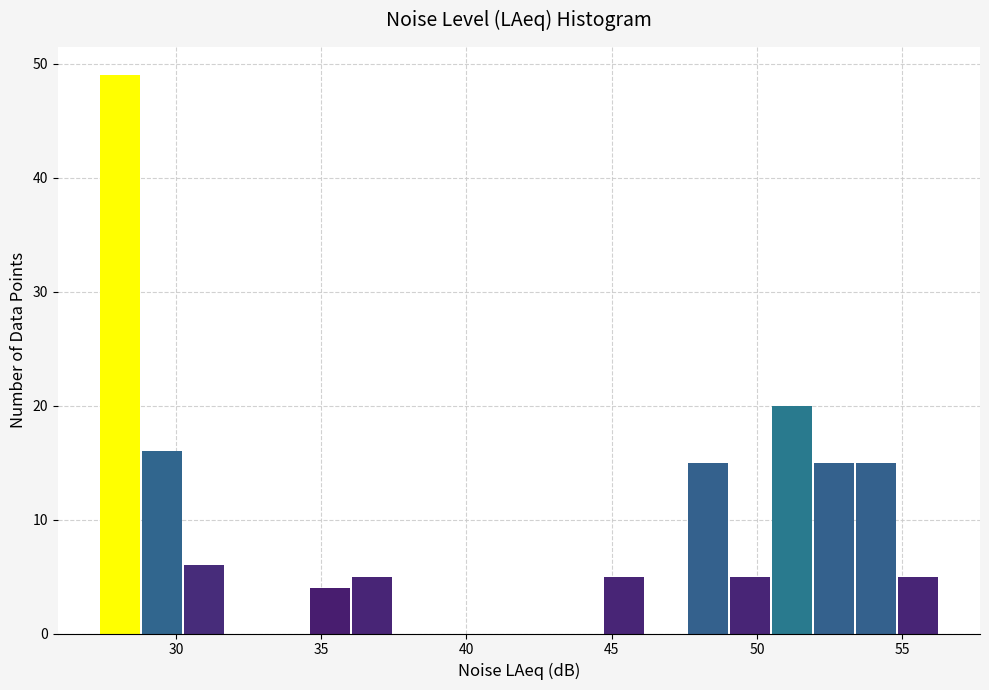

Read against the x-axis, roughly where is the centre of the tallest bar?

28.0